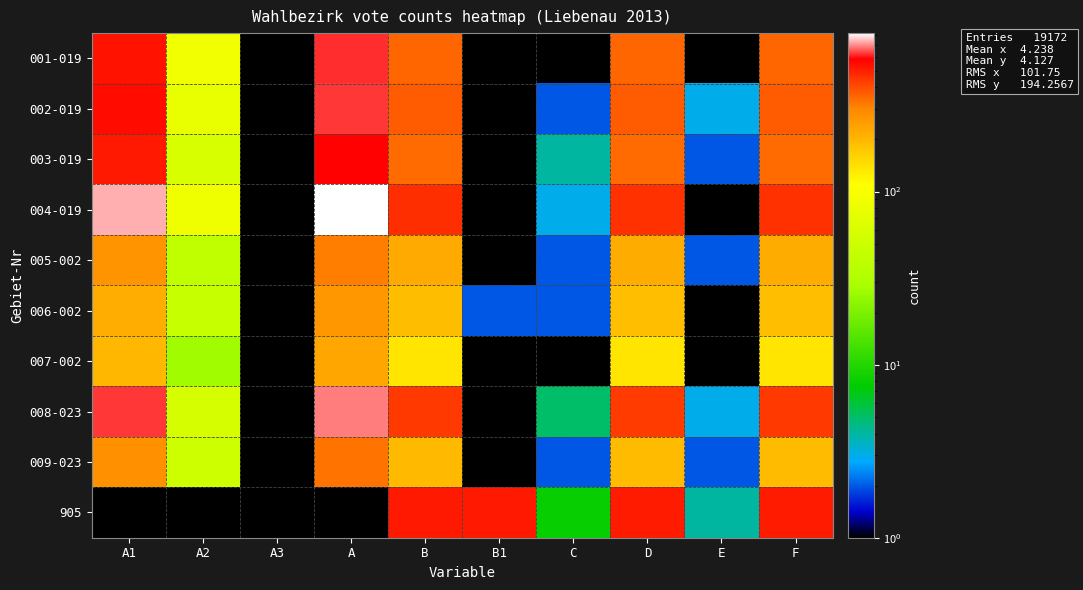

How many categories are shown in the chart?

10